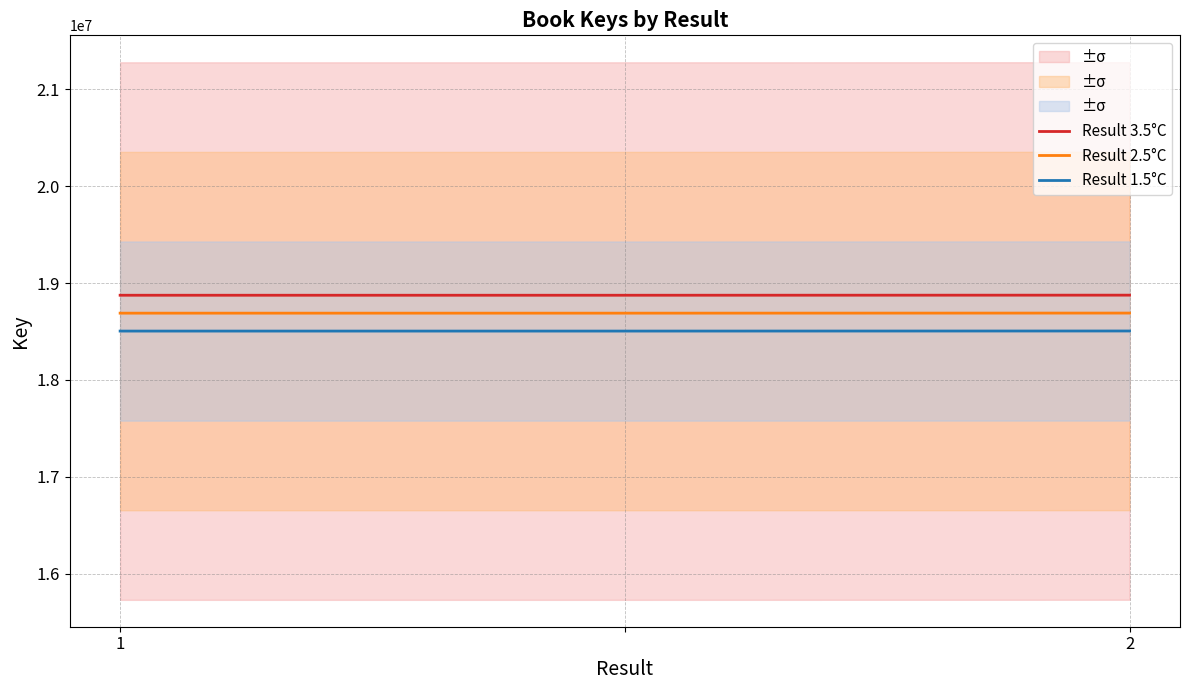

The value of Result 3.5°C at 2 is 18875820.1. True or false?

True